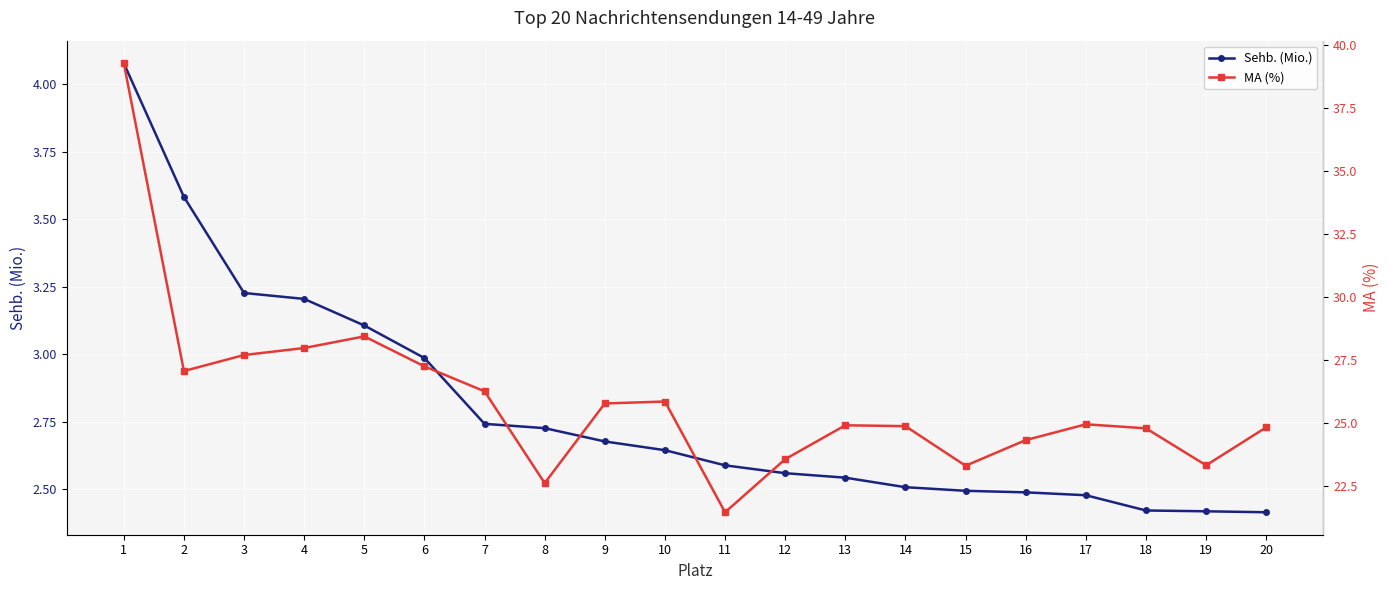

Where is Sehb. (Mio.) nearest to the value 3?

6